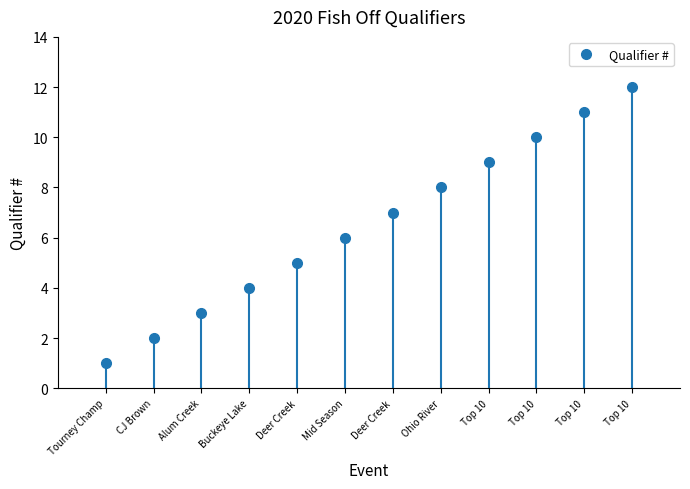

How many data points does each series have?

12